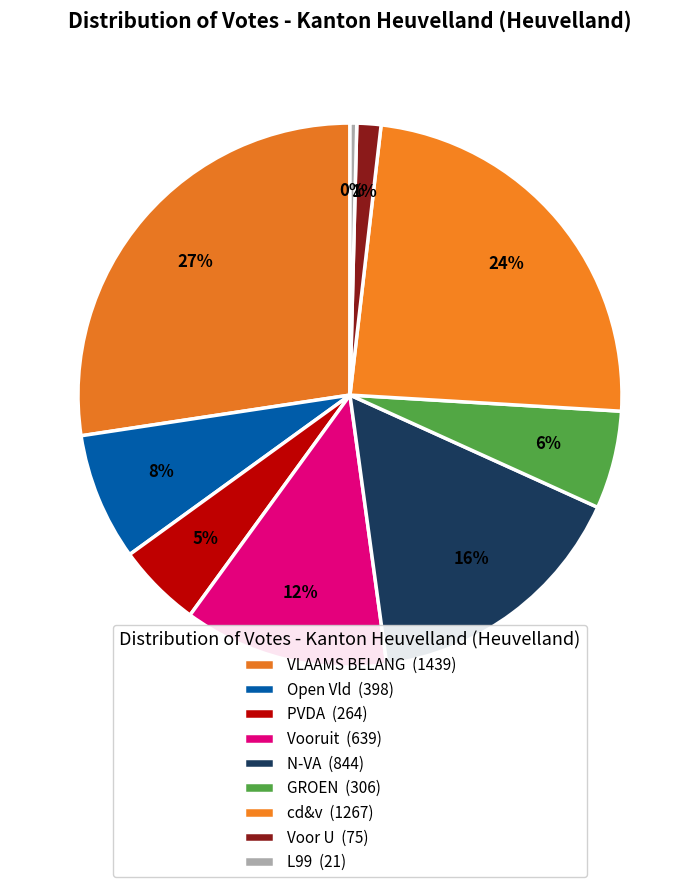

How many segments does this pie chart have?

9